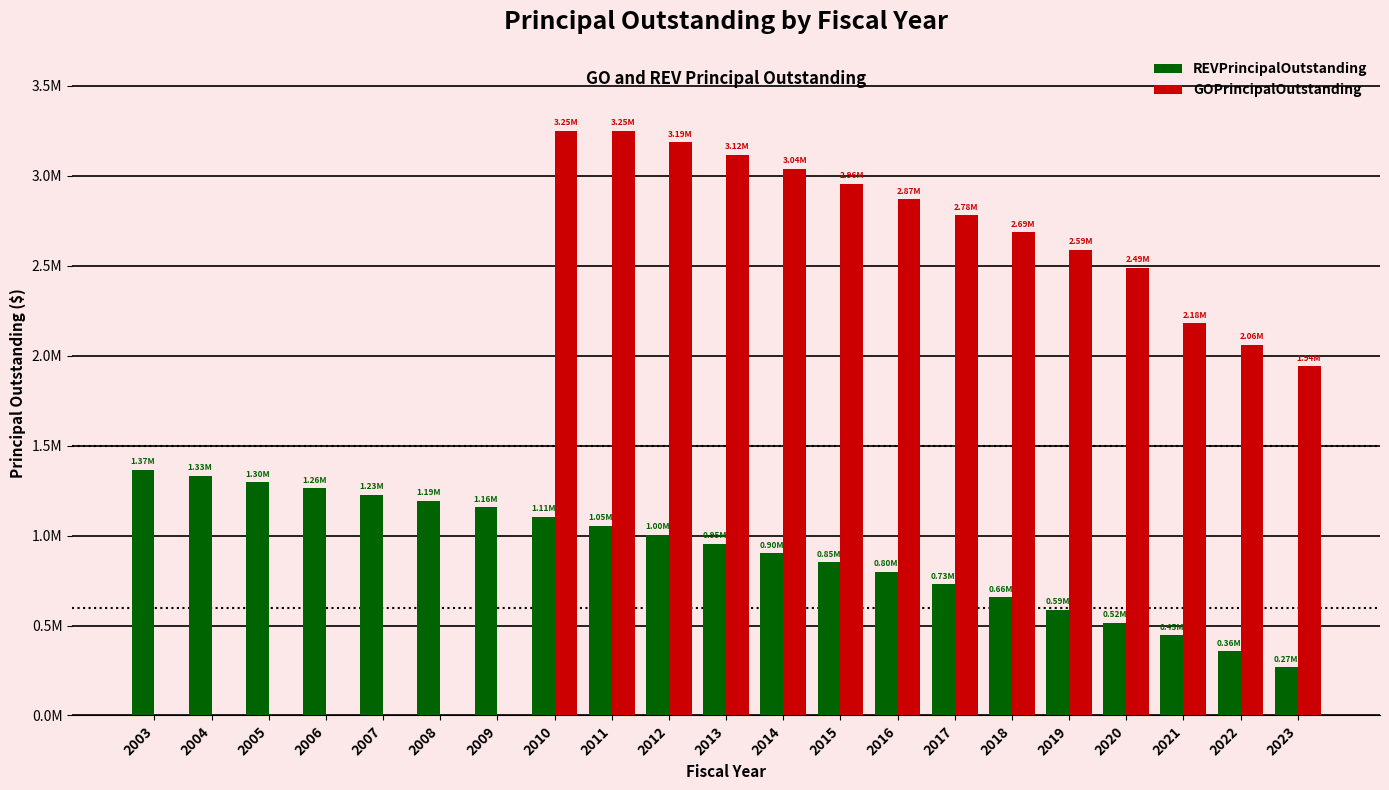

At which label is GOPrincipalOutstanding closest to 1625000?

2023